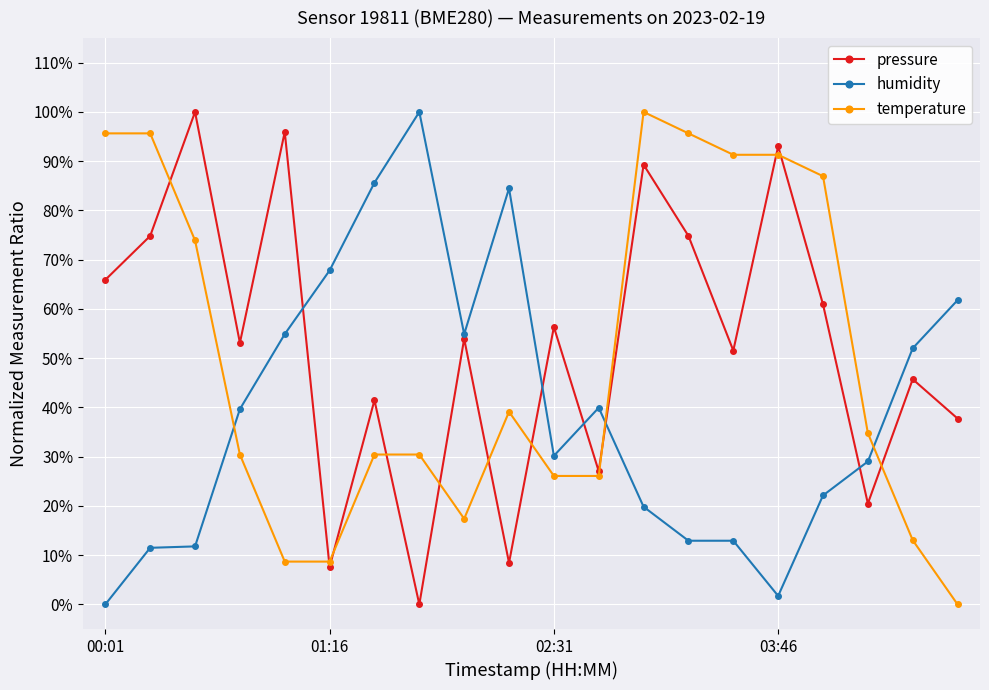

Does the chart display data point markers on the line(s)?

Yes